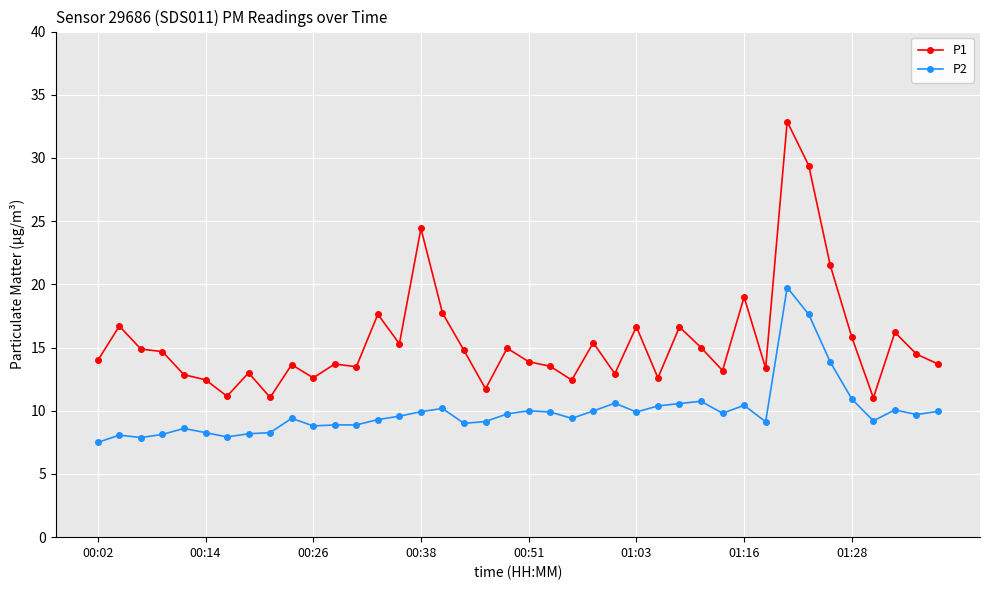

Does the chart have visible grid lines?

Yes